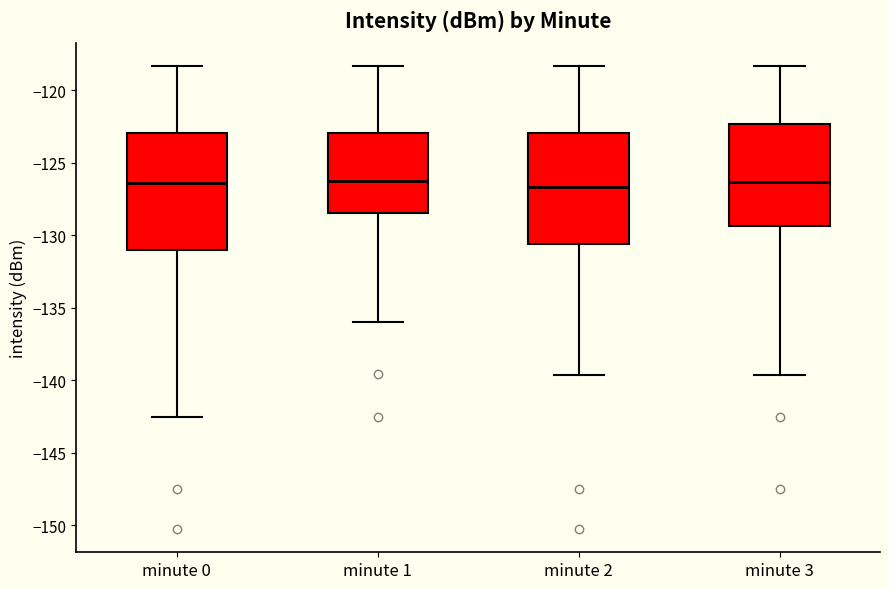

Reading left to right, transcribe this box plot: for each box, give where its median line is, the range the box spans, and where its two whiskers end, as read against the y-axis. The values are not printed on the chart, so give them approximately, as read against the axis.

minute 0: median -126.5, box -131.0 to -123.0, whiskers -142.5 to -118.5
minute 1: median -126.0, box -128.5 to -123.0, whiskers -136.0 to -118.5
minute 2: median -126.5, box -130.5 to -123.0, whiskers -139.5 to -118.5
minute 3: median -126.5, box -129.5 to -122.5, whiskers -139.5 to -118.5